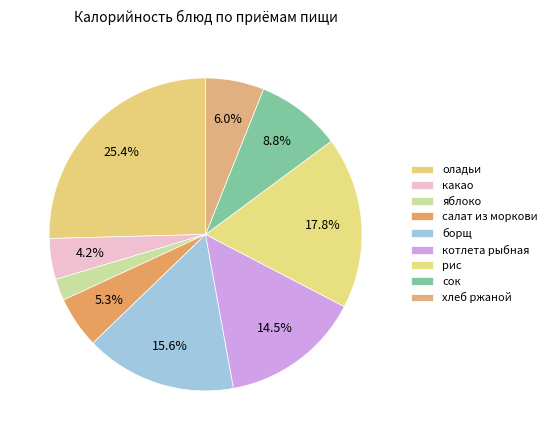

Rank the categories by value from highest to lowest.

оладьи, рис, борщ, котлета рыбная, сок, хлеб ржаной, салат из моркови, какао, яблоко